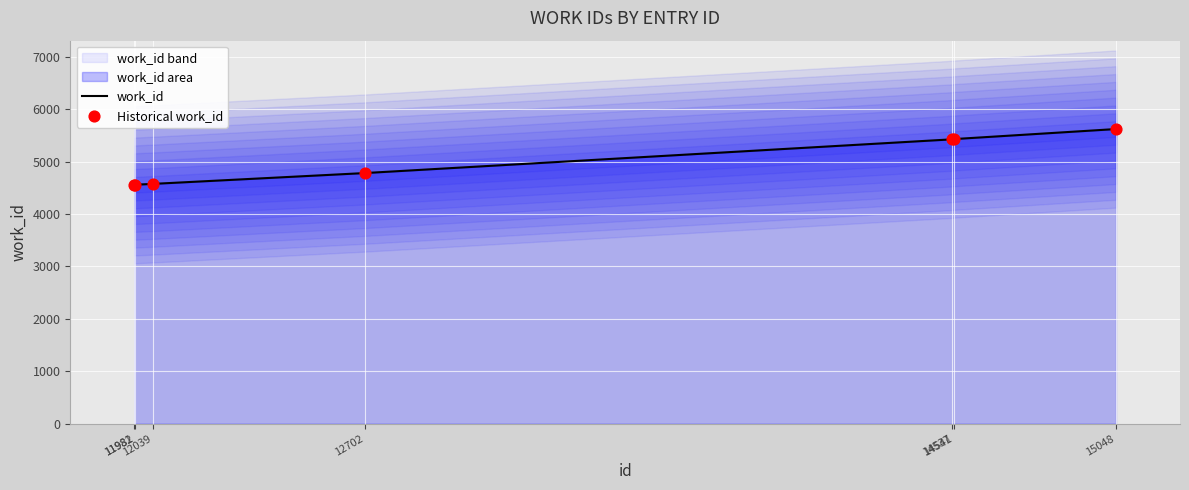

What is the total value across all series at 12702?

9566